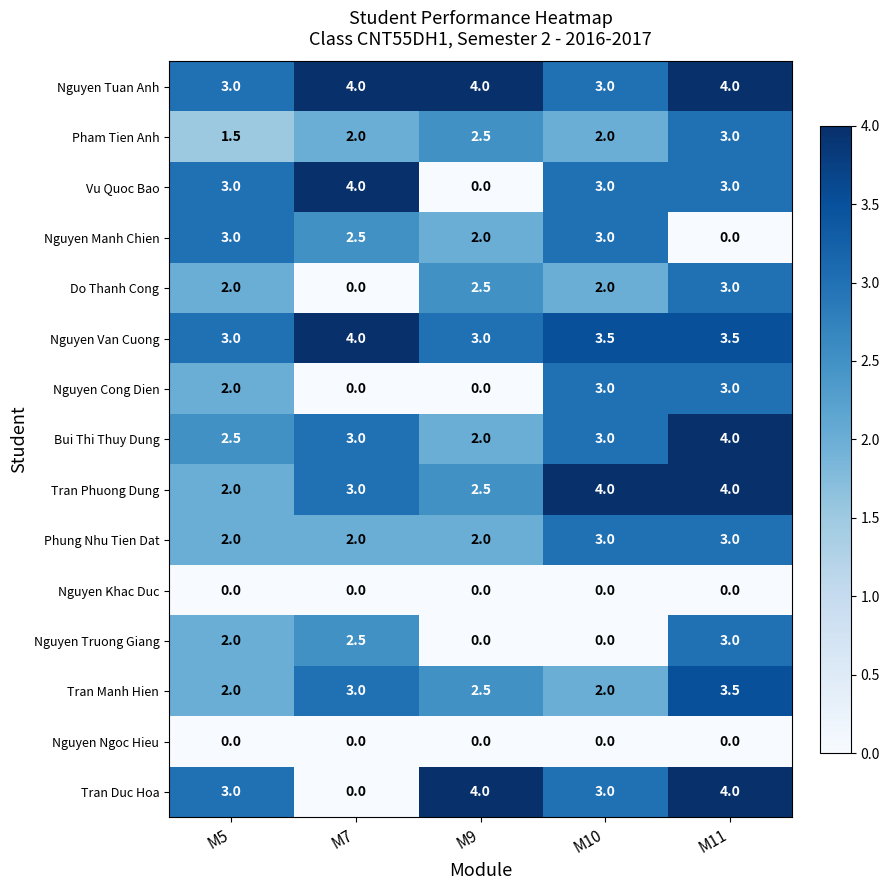

What is the sum of all Nguyen Manh Chien values?

10.5